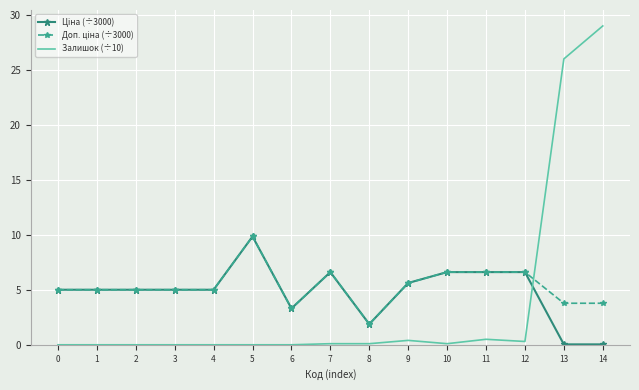

Which series has the widest spread of values?

Залишок (÷10)